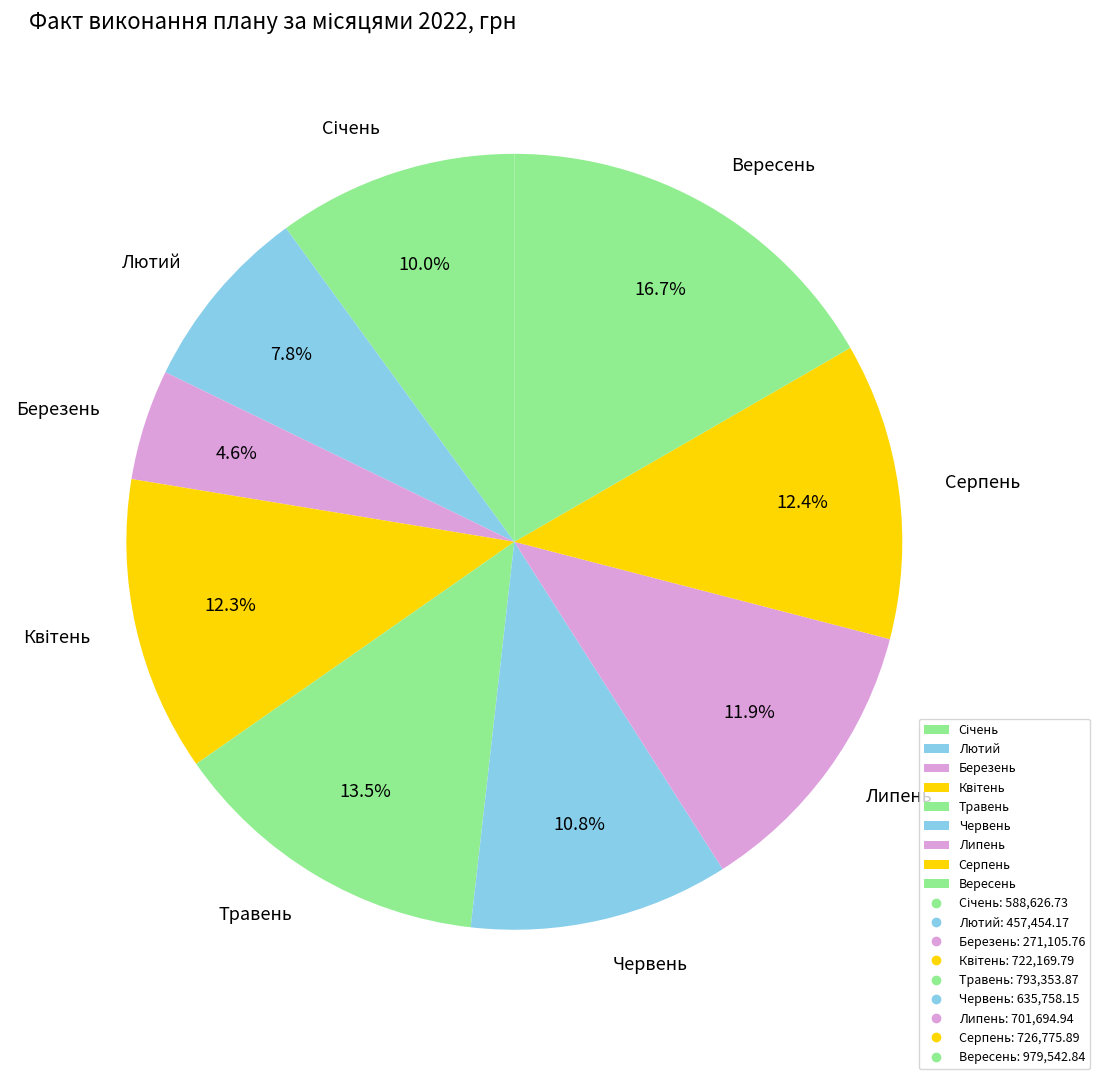

Which slice is the smallest?

Березень